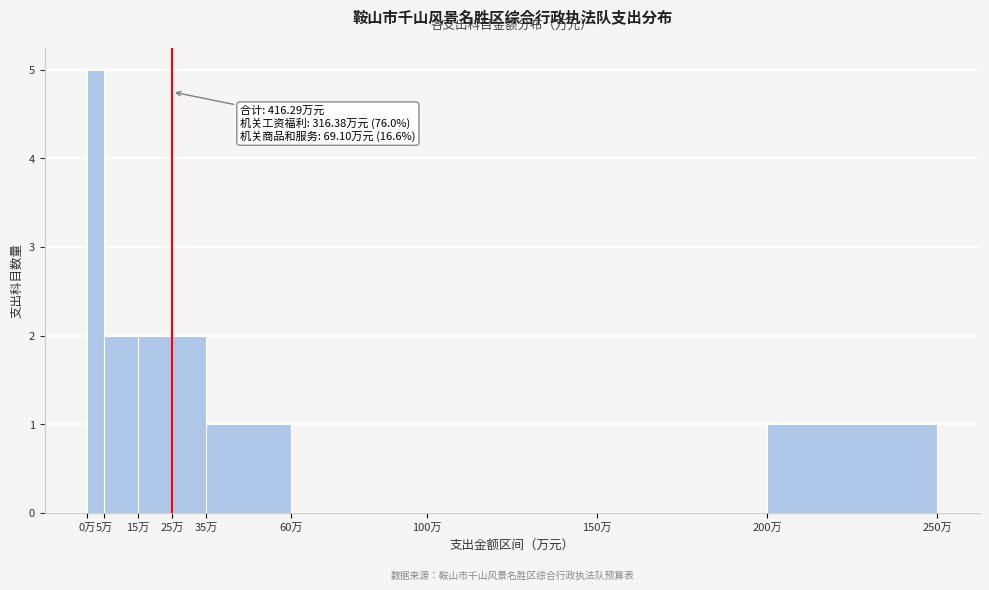

Which range on the x-axis has the tallest bar?

0 to 5